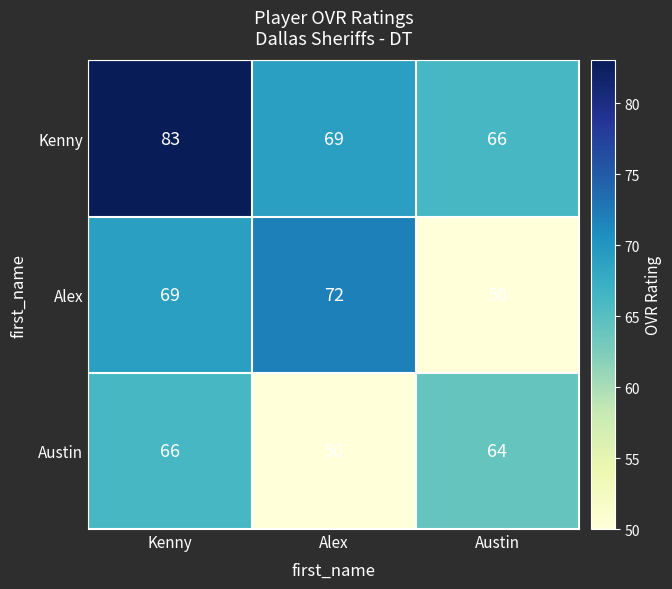

Which category has the highest value across all series?

Kenny